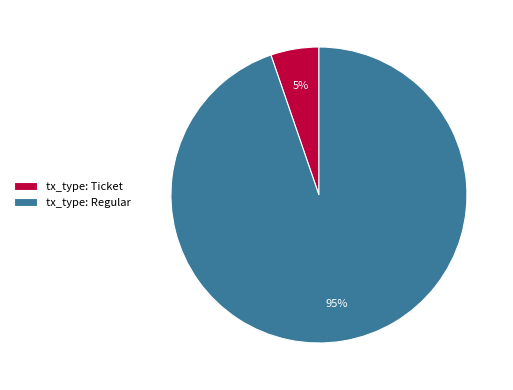

To the nearest percent, what is the average slice percentage?

50%